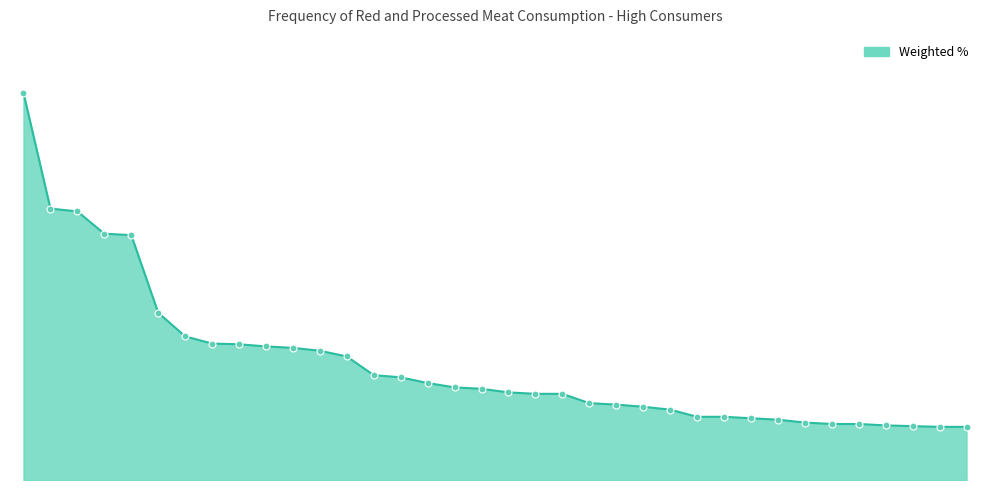

Does the chart have visible grid lines?

No